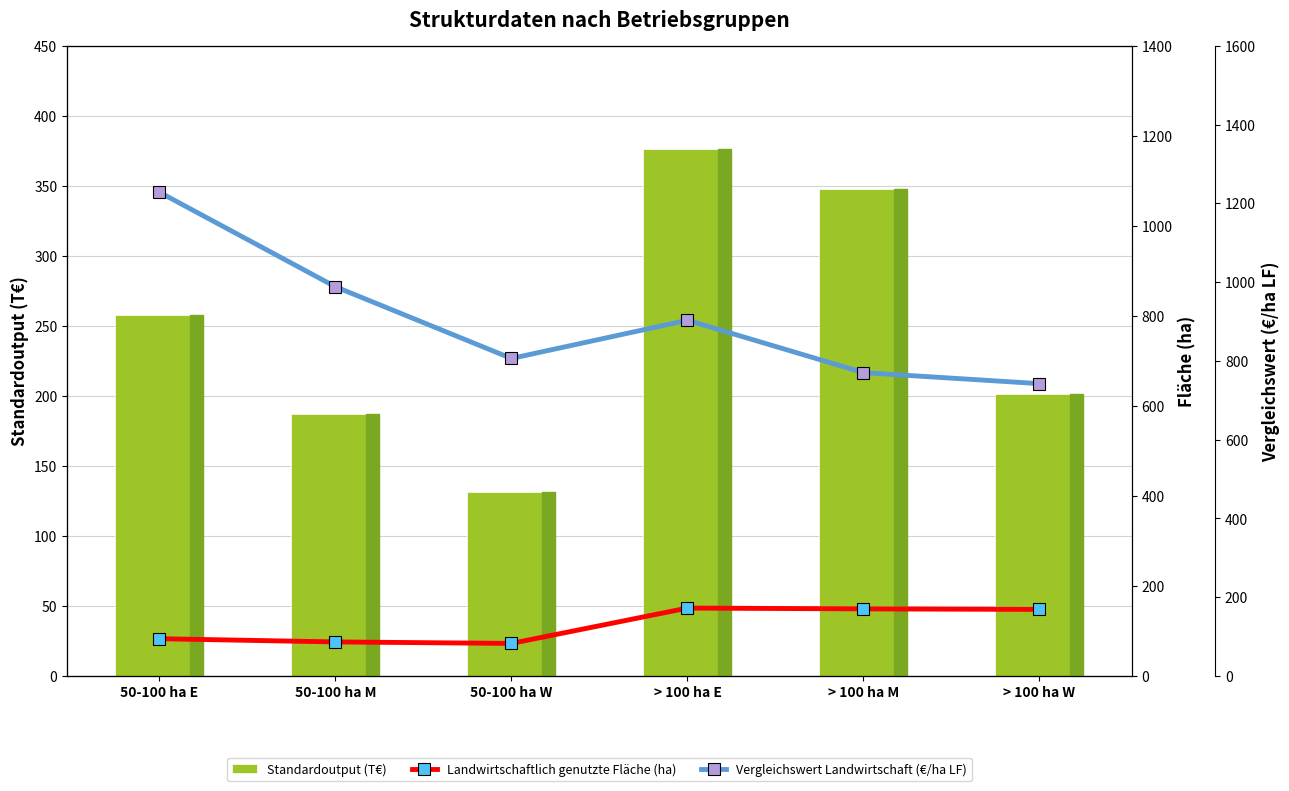

Which category has the highest value across all series?

50-100 ha E